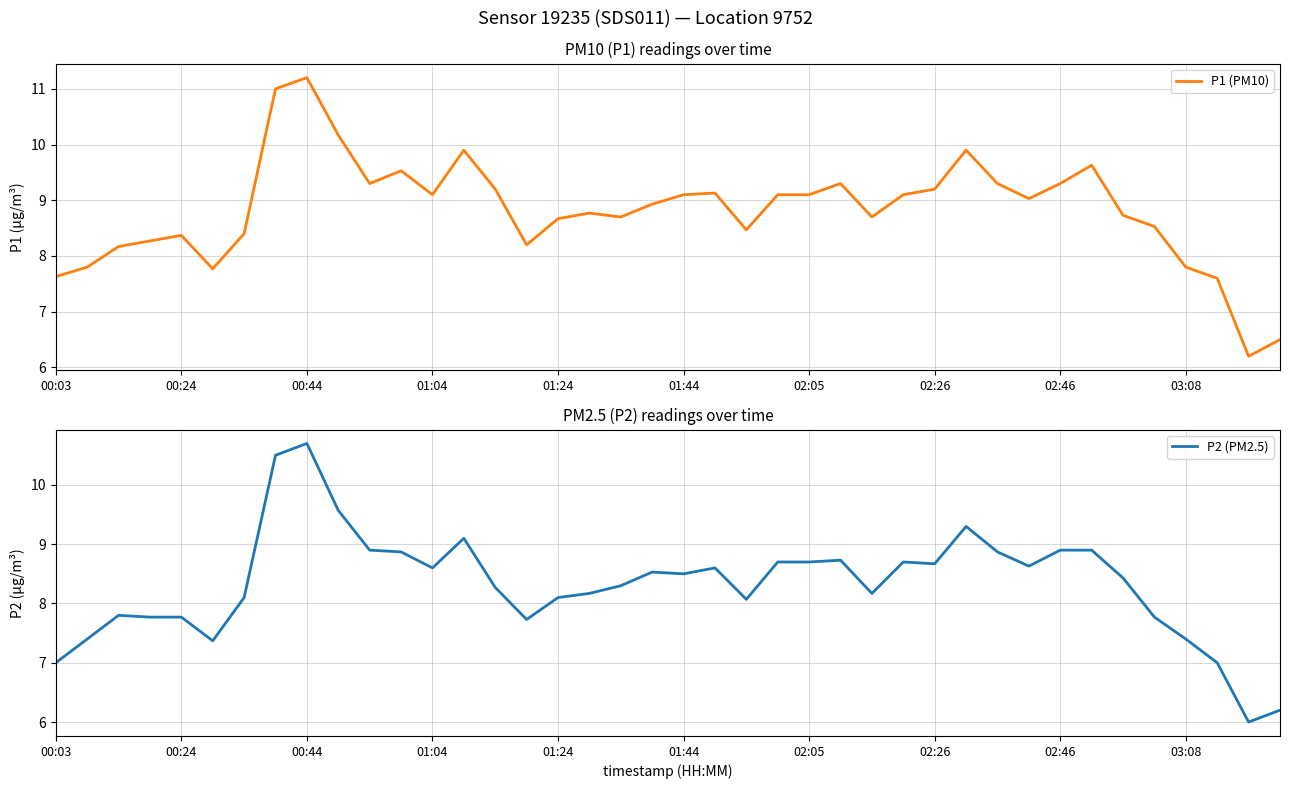

What is the difference between the P2 (PM2.5) values at 26 and 23?

0.5